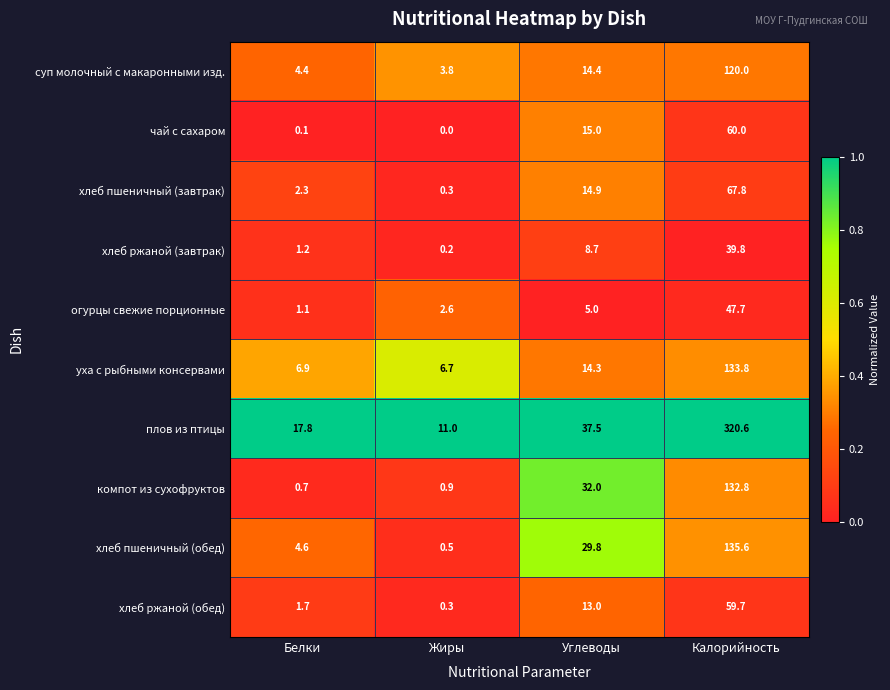

Which series changed the most between Жиры and Калорийность?

плов из птицы